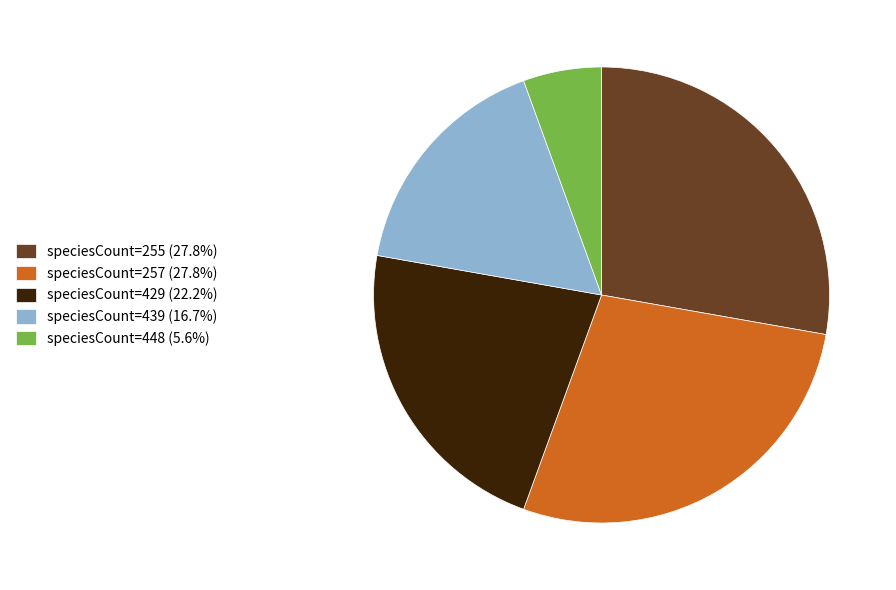

How many segments does this pie chart have?

5